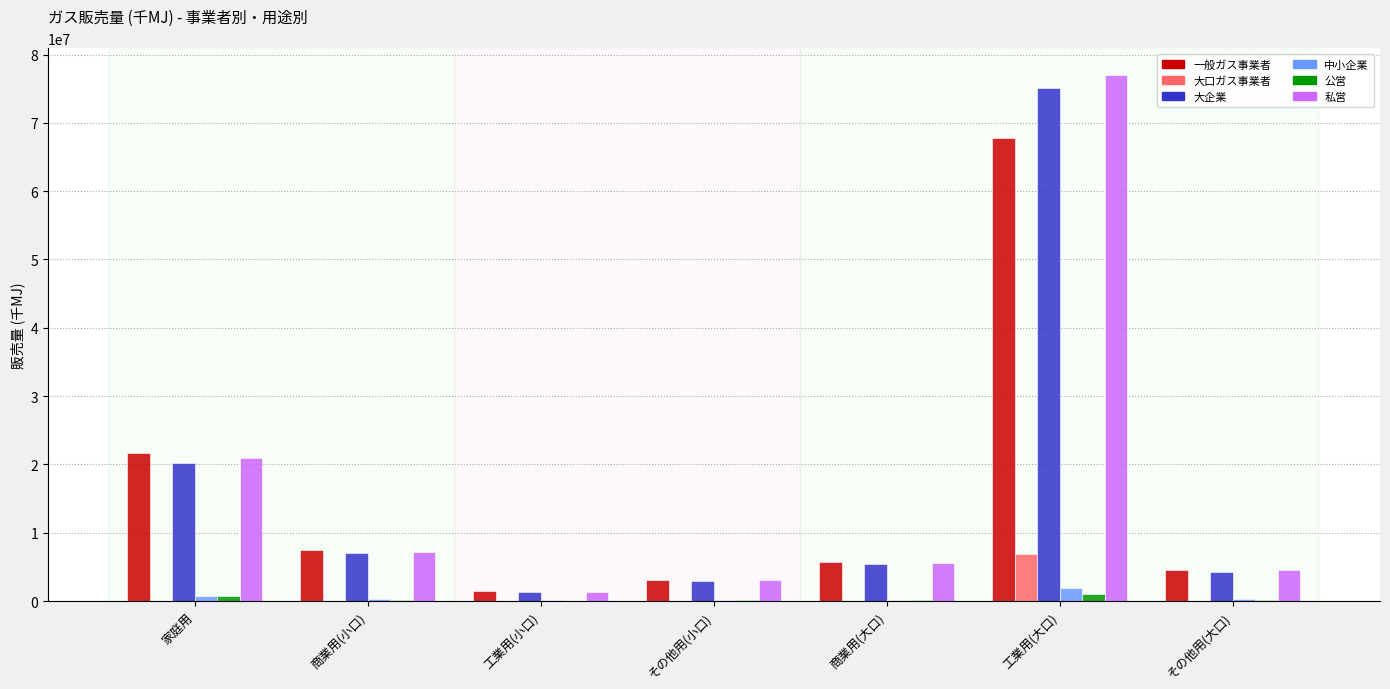

Is the value of 大口ガス事業者 at 工業用(大口) greater than the value of 私営 at 家庭用?

No